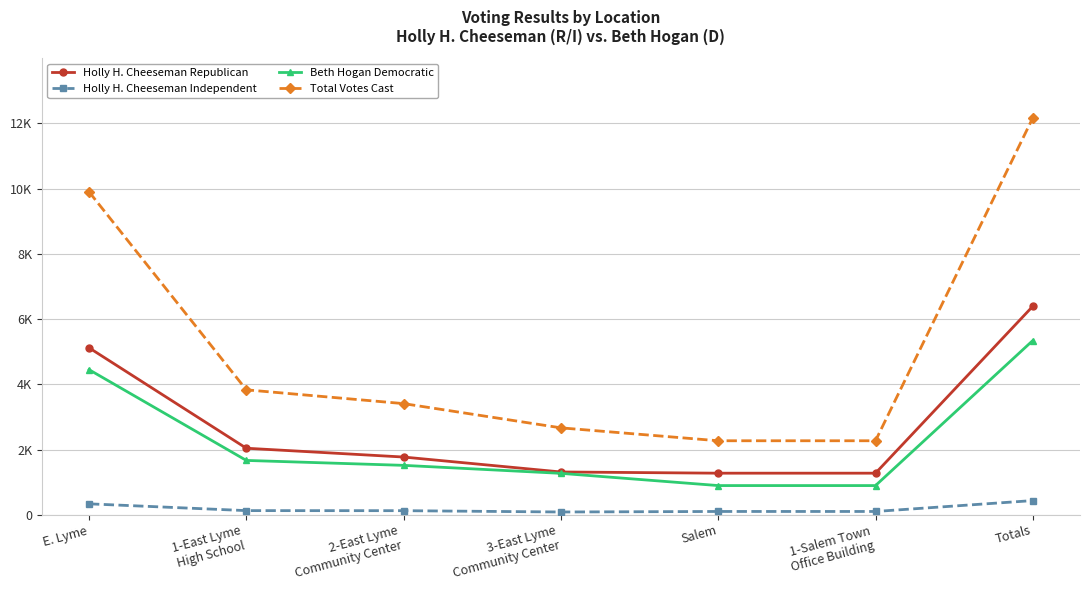

True or false: Total Votes Cast and Holly H. Cheeseman Independent cross at least once.

False